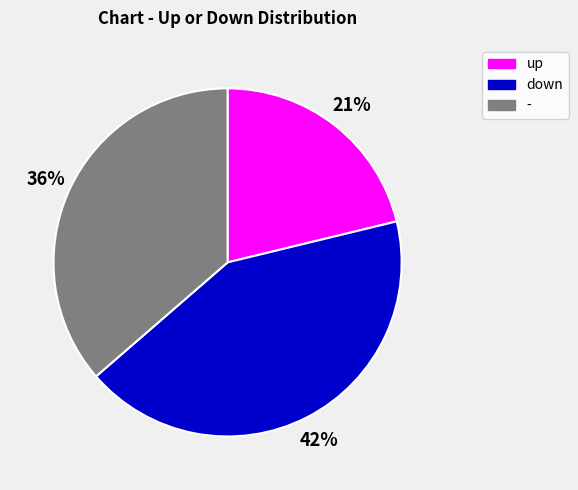

To the nearest percent, what is the combined percentage of - and down?

79%